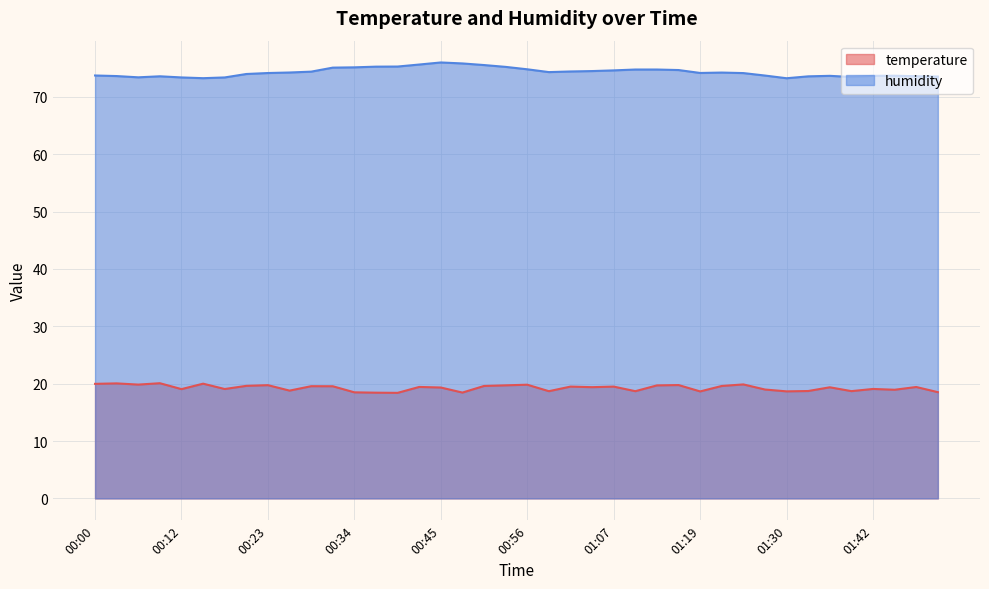

What is the label of the 37th point from the left?

01:42